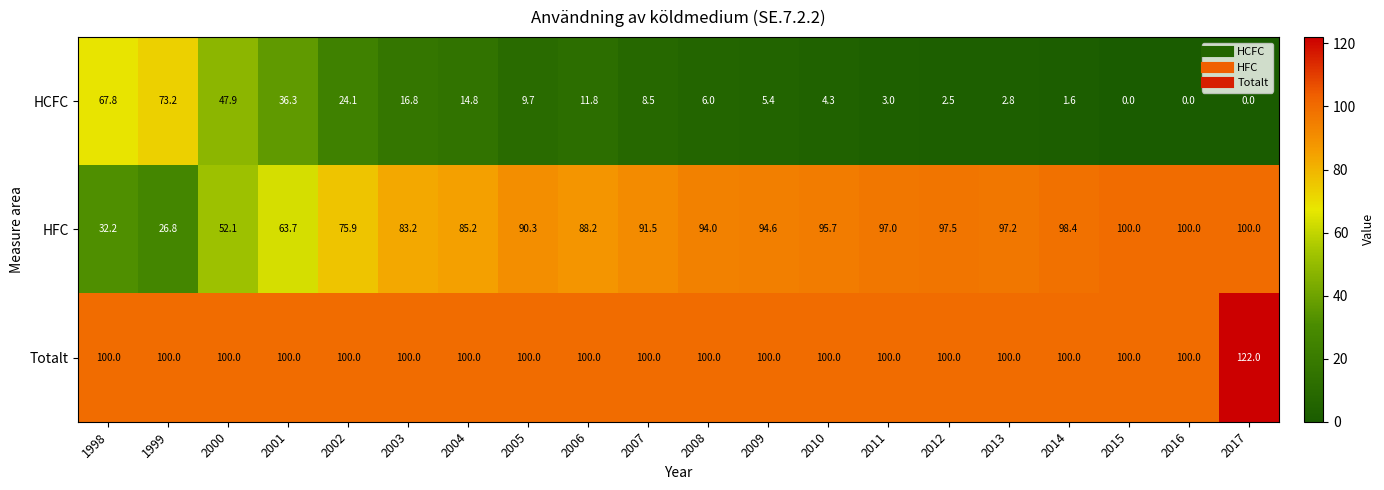

What is the difference between the highest and lowest values at 2005?

90.3